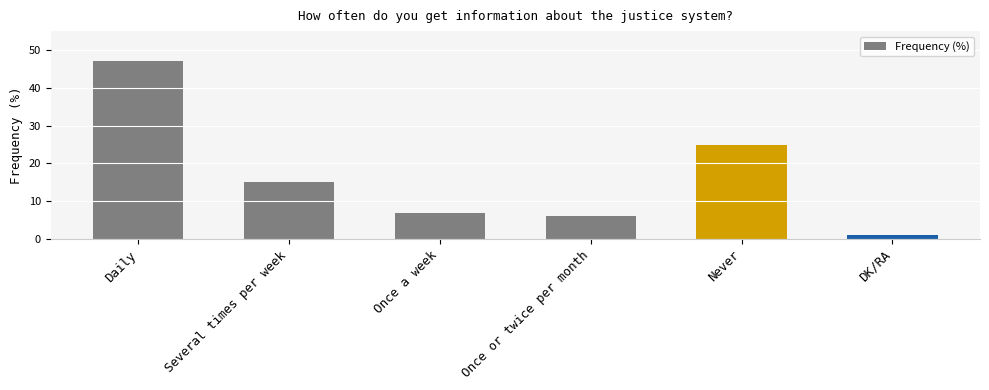

How many categories are shown in the chart?

6